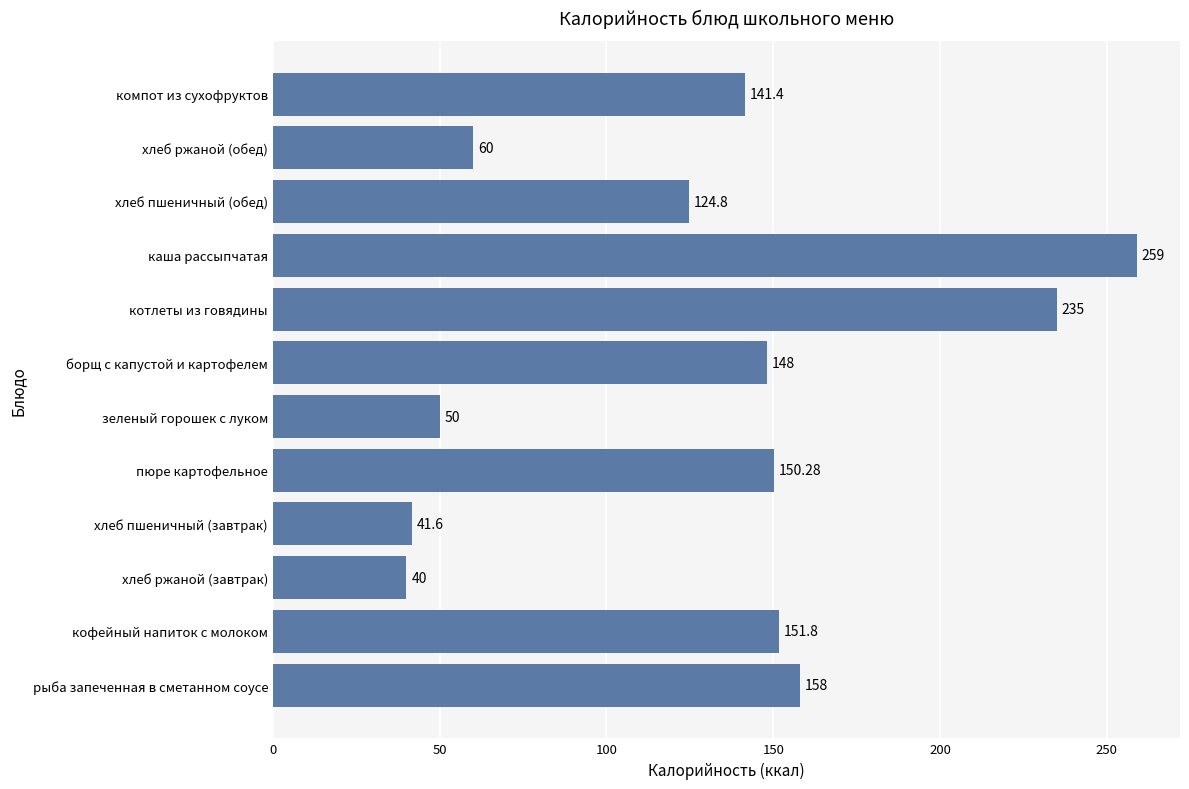

List the labels in order of value, largest first.

каша рассыпчатая, котлеты из говядины, рыба запеченная в сметанном соусе, кофейный напиток с молоком, пюре картофельное, борщ с капустой и картофелем, компот из сухофруктов, хлеб пшеничный (обед), хлеб ржаной (обед), зеленый горошек с луком, хлеб пшеничный (завтрак), хлеб ржаной (завтрак)